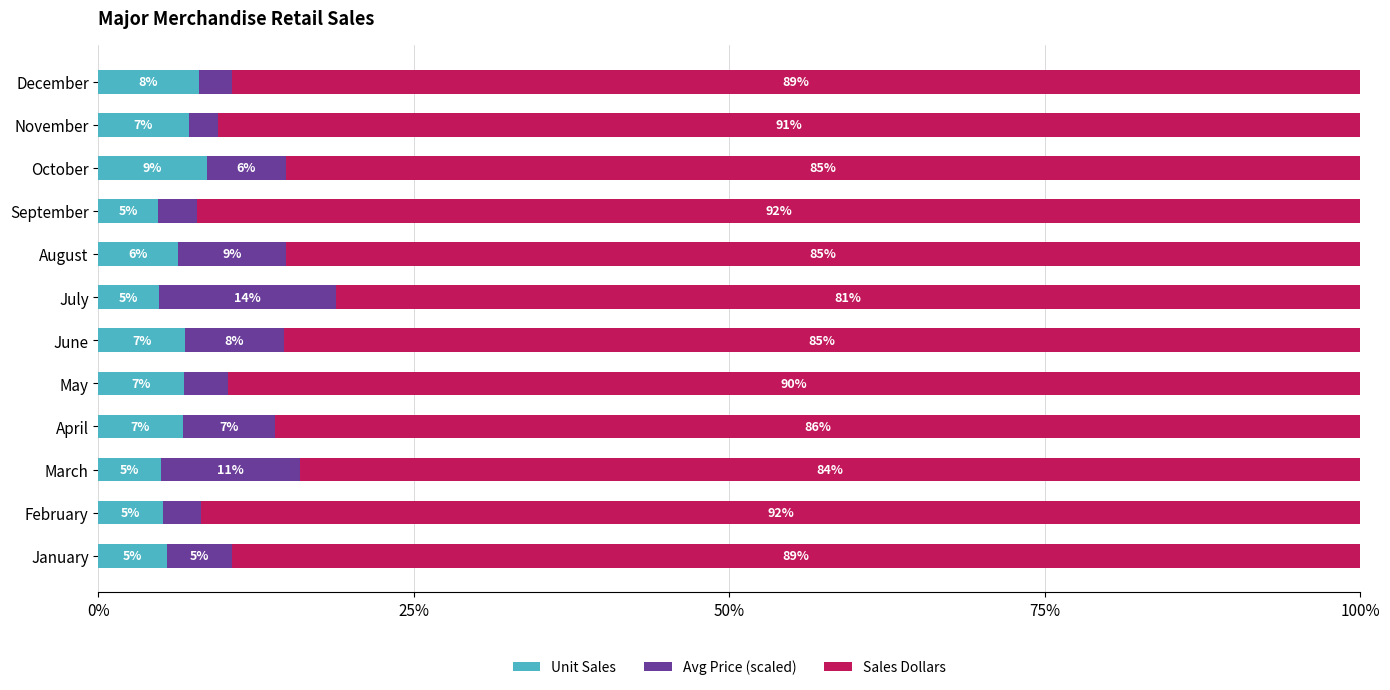

What is the total value across all series at November?

100.0